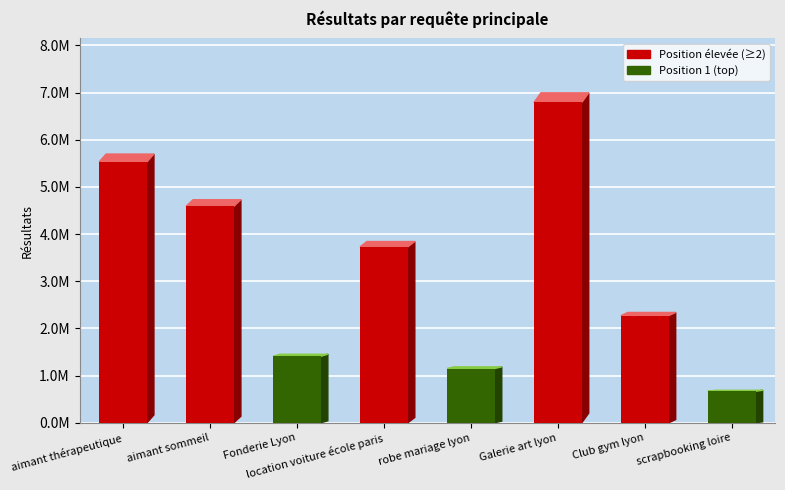

What is the label of the 3rd bar from the right?

Galerie art lyon